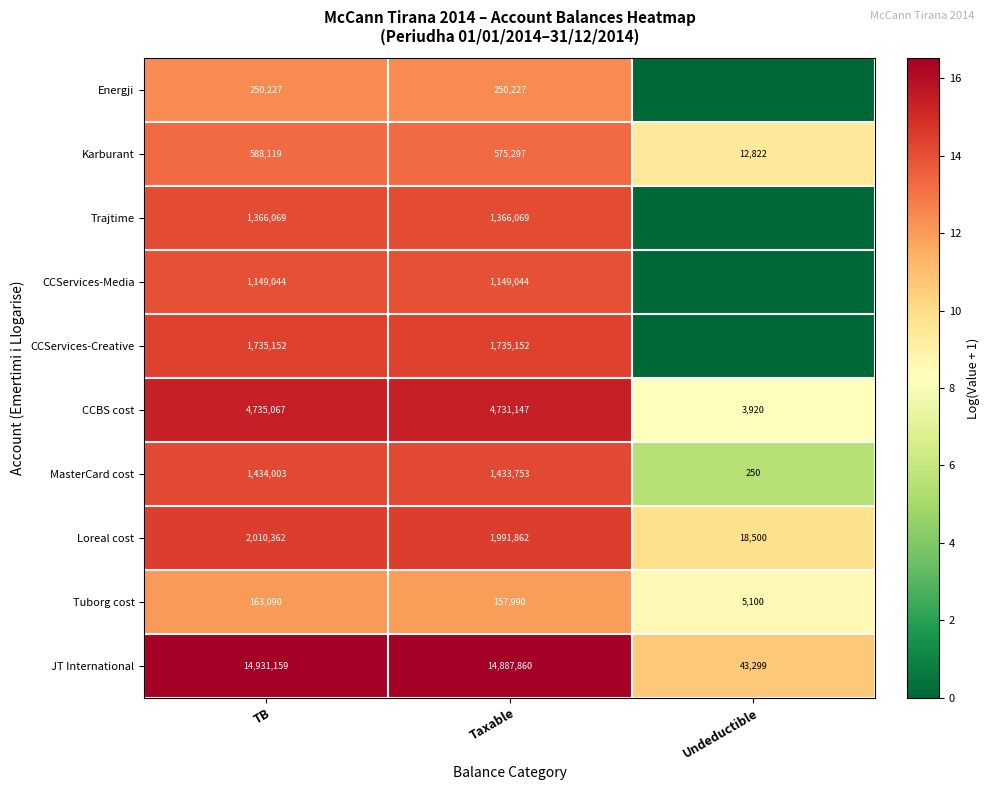

Rank the series at TB from highest to lowest value.

JT International, CCBS cost, Loreal cost, CCServices-Creative, MasterCard cost, Trajtime, CCServices-Media, Karburant, Energji, Tuborg cost